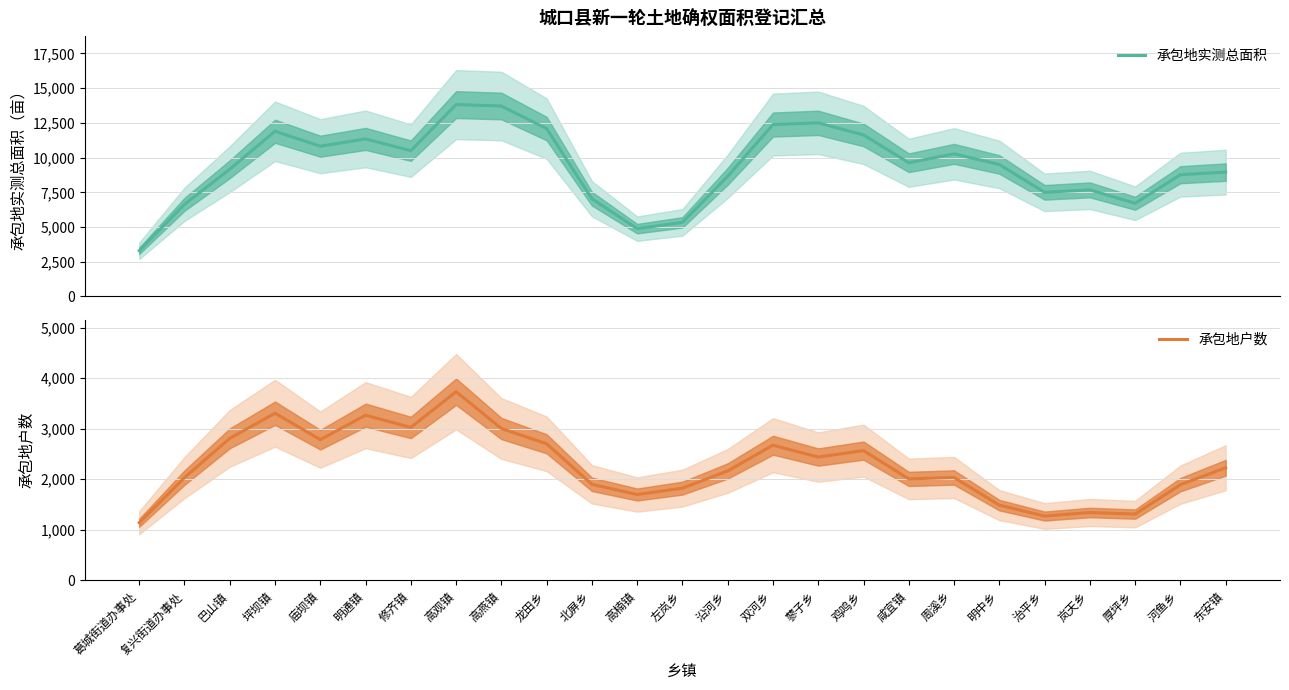

Read the 承包地实测总面积 value at 龙田乡.

12084.4